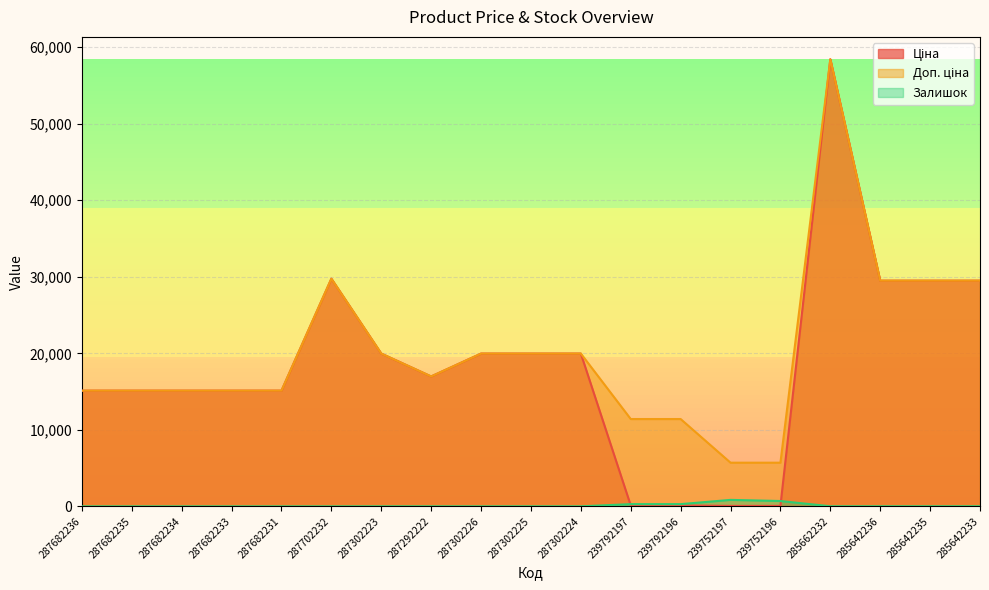

Reading left to right, extract all data points from this chart.

Ціна: 15120.0	15120.0	15120.0	15120.0	15120.0	29747.2	19964.2	16976.3	19964.2	19964.2	19964.2	114.1	114.1	57.0	57.0	58426.5	29491.5	29491.5	29491.5
Доп. ціна: 15120.0	15120.0	15120.0	15120.0	15120.0	29747.2	19964.2	16976.3	19964.2	19964.2	19964.2	11410.0	11410.0	5705.0	5705.0	58426.5	29491.5	29491.5	29491.5
Залишок: 0.0	0.0	0.0	0.0	0.0	0.0	5.0	4.0	1.0	5.0	3.0	289.0	290.0	845.0	698.0	12.0	11.0	11.0	13.0